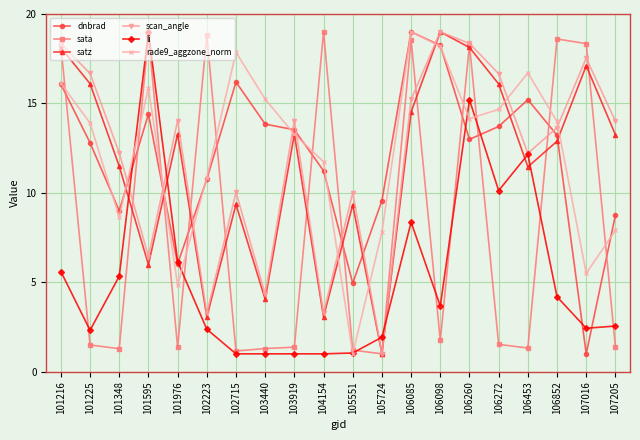

How many lines are shown in the chart?

6